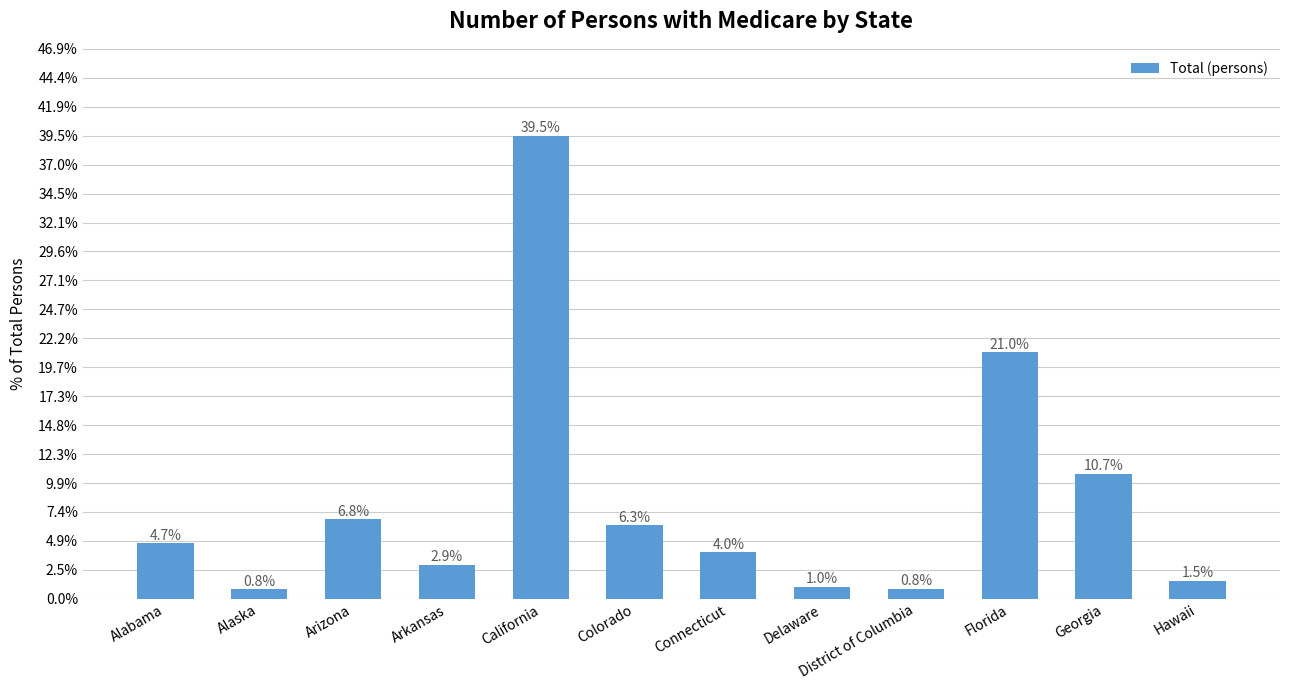

Which has a higher value, Colorado or Hawaii?

Colorado